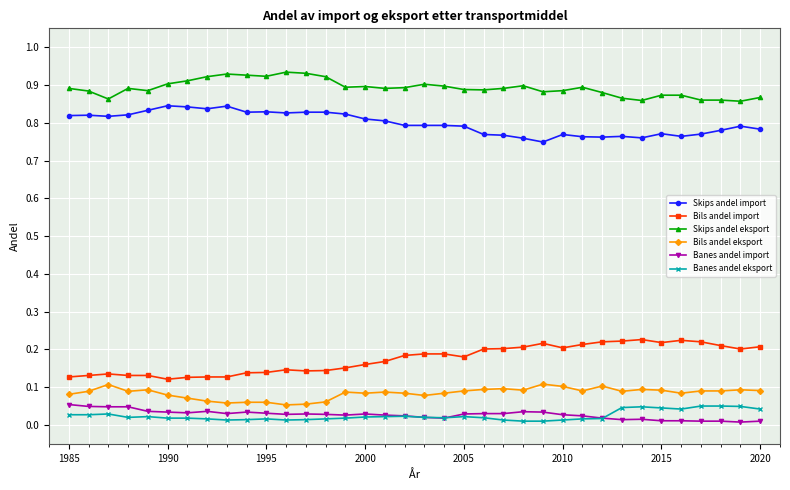

At how many categories does at least one series exceed 0?

36